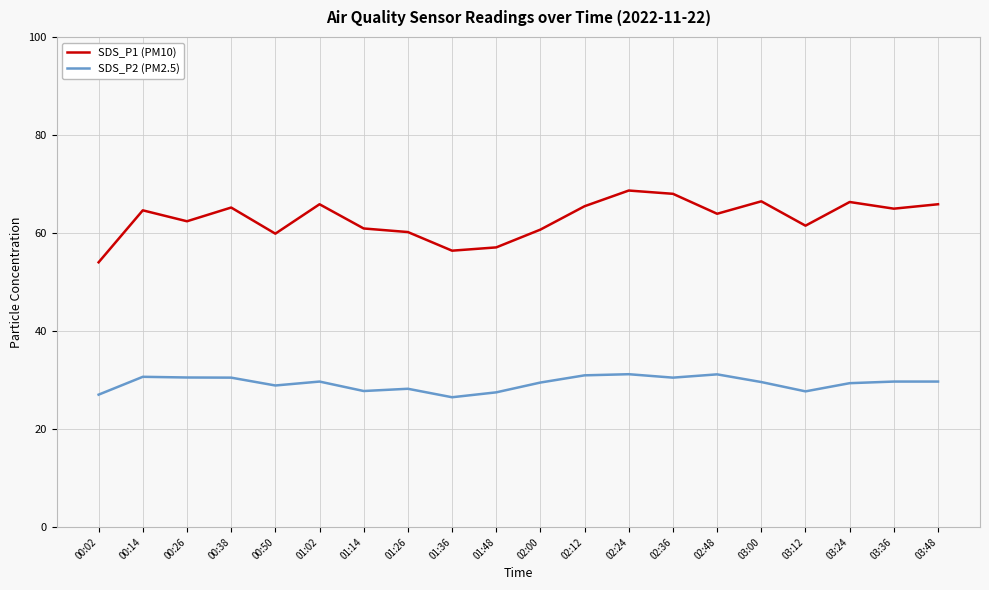

True or false: SDS_P1 (PM10) has more than 2 interior local peaks.

True